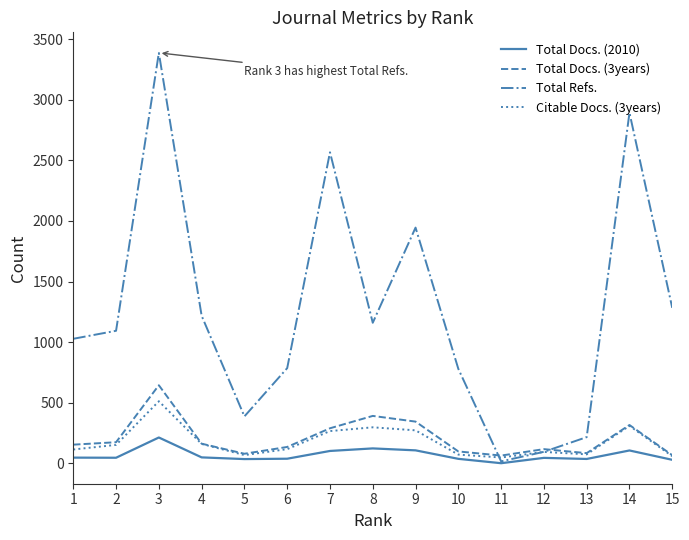

Where is the first local maximum for Total Refs.?

3